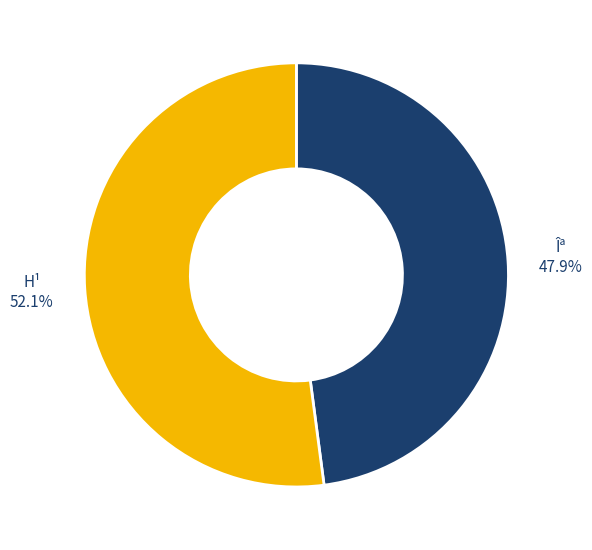

Which category accounts for the majority?

H¹